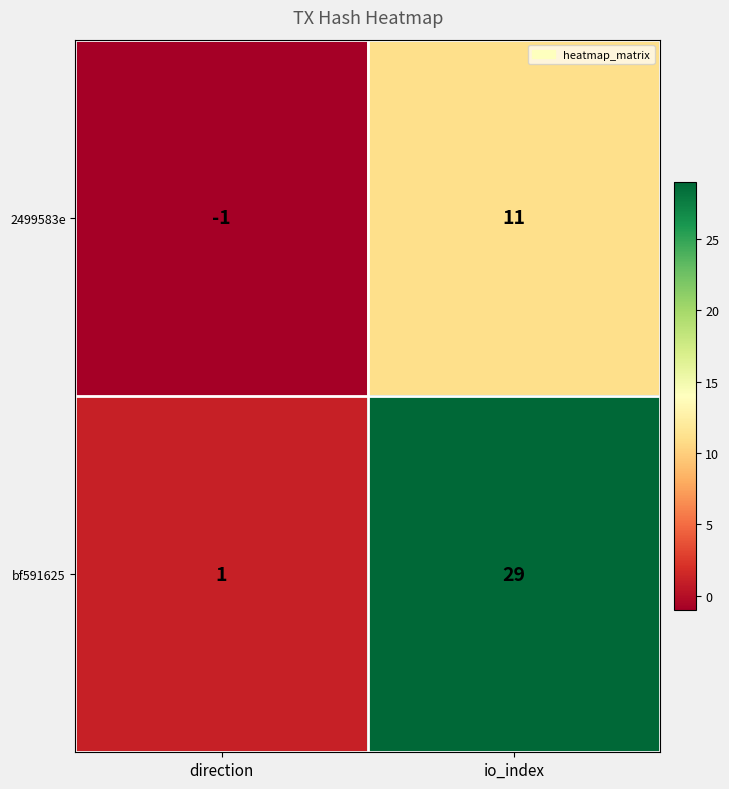

At how many categories does at least one series exceed 14?

1